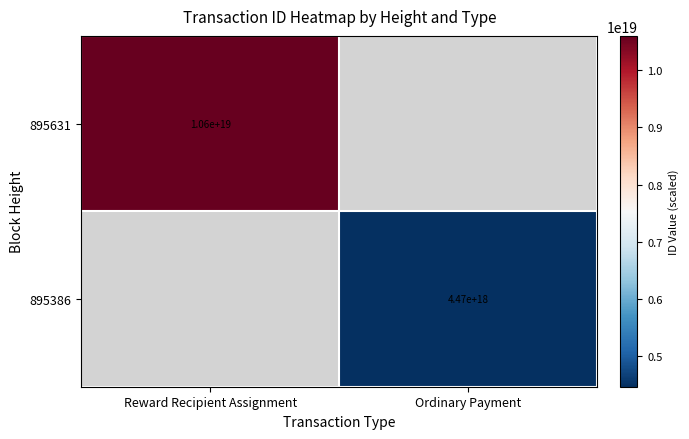

The value of 895631 at Reward Recipient Assignment is 19049498695723196416. True or false?

False